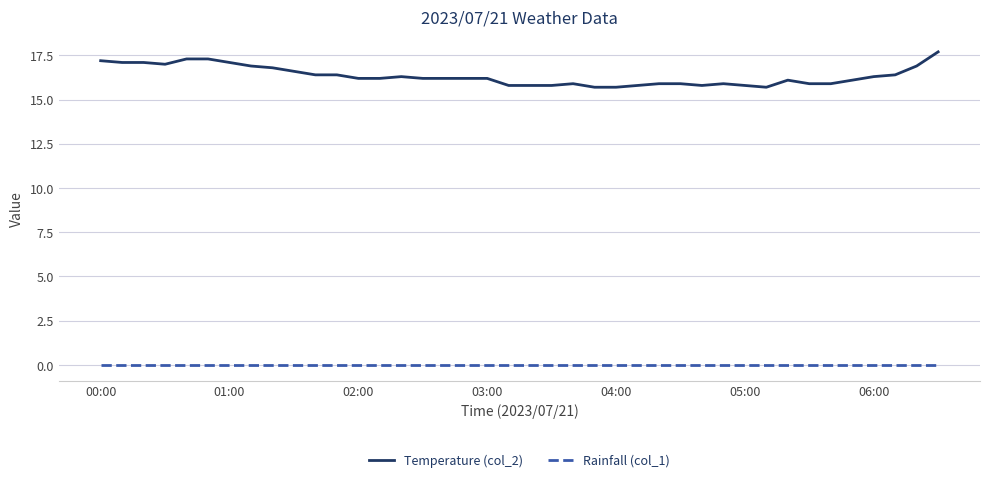

Which series has the largest range (max minus min)?

Temperature (col_2)